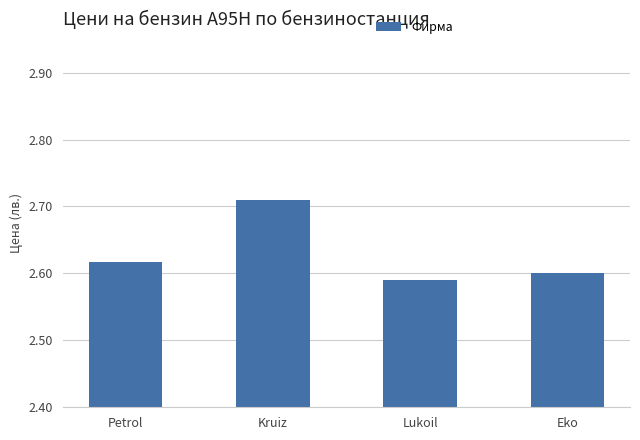

What is the label of the 4th bar from the left?

Eko